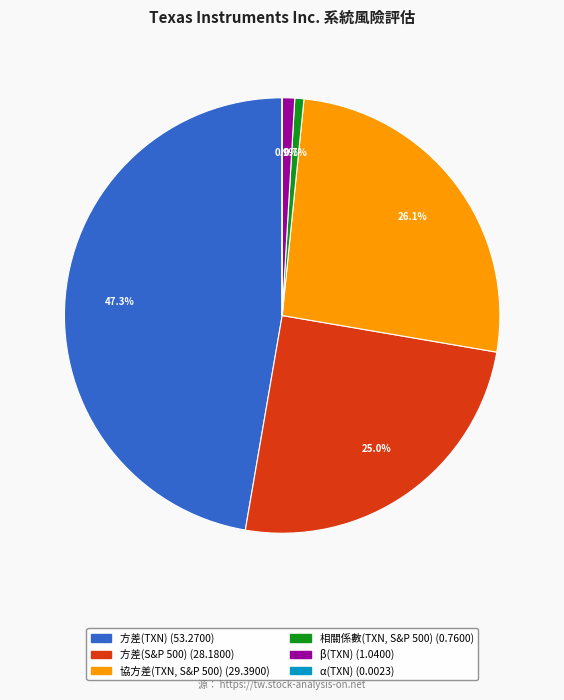

Which slice is the largest?

方差(TXN)